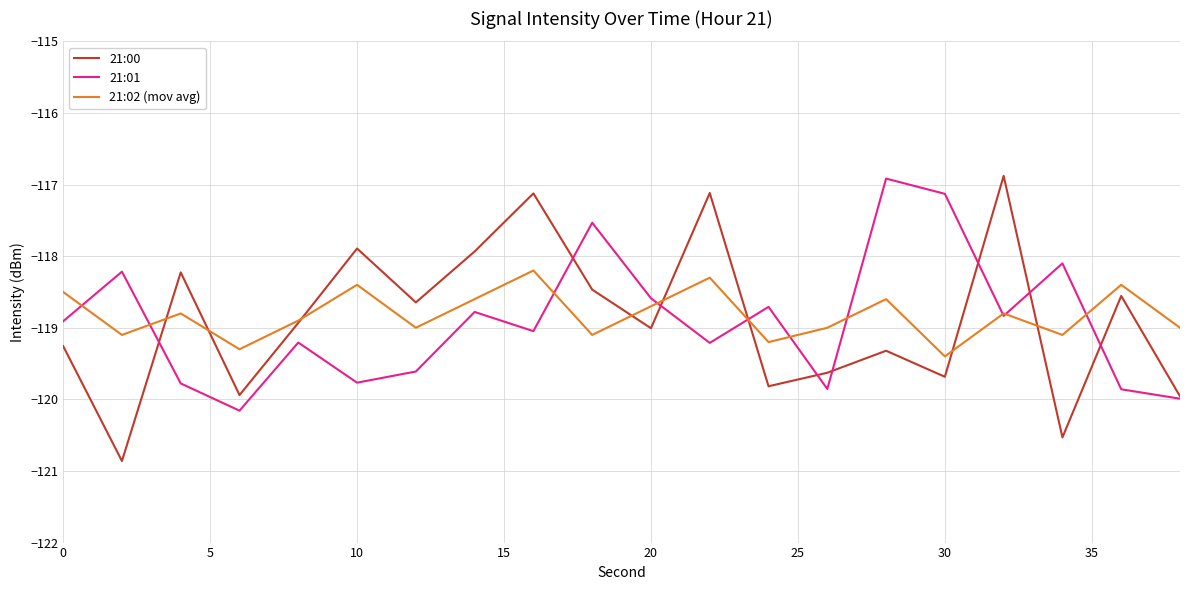

Which series has the widest spread of values?

21:00